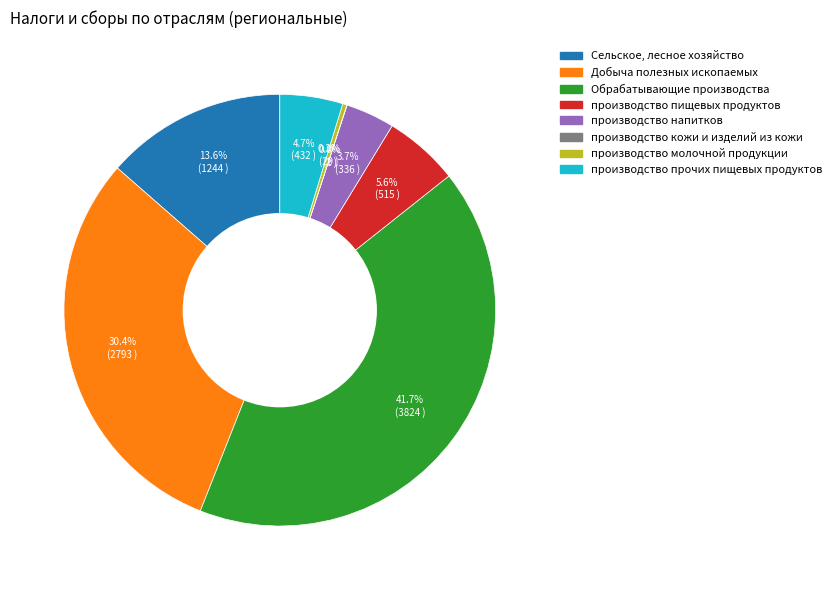

Is there a majority slice in this chart?

No